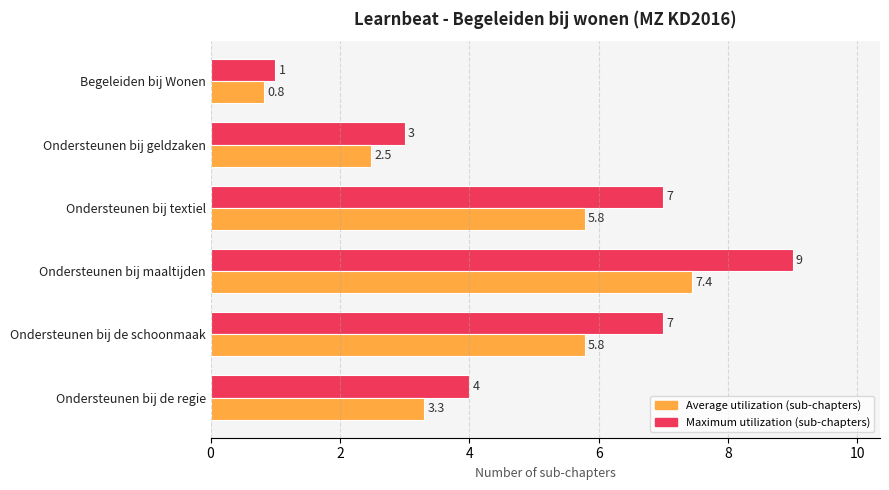

What is the difference between the Maximum utilization (sub-chapters) values at Ondersteunen bij de regie and Ondersteunen bij textiel?

3.0